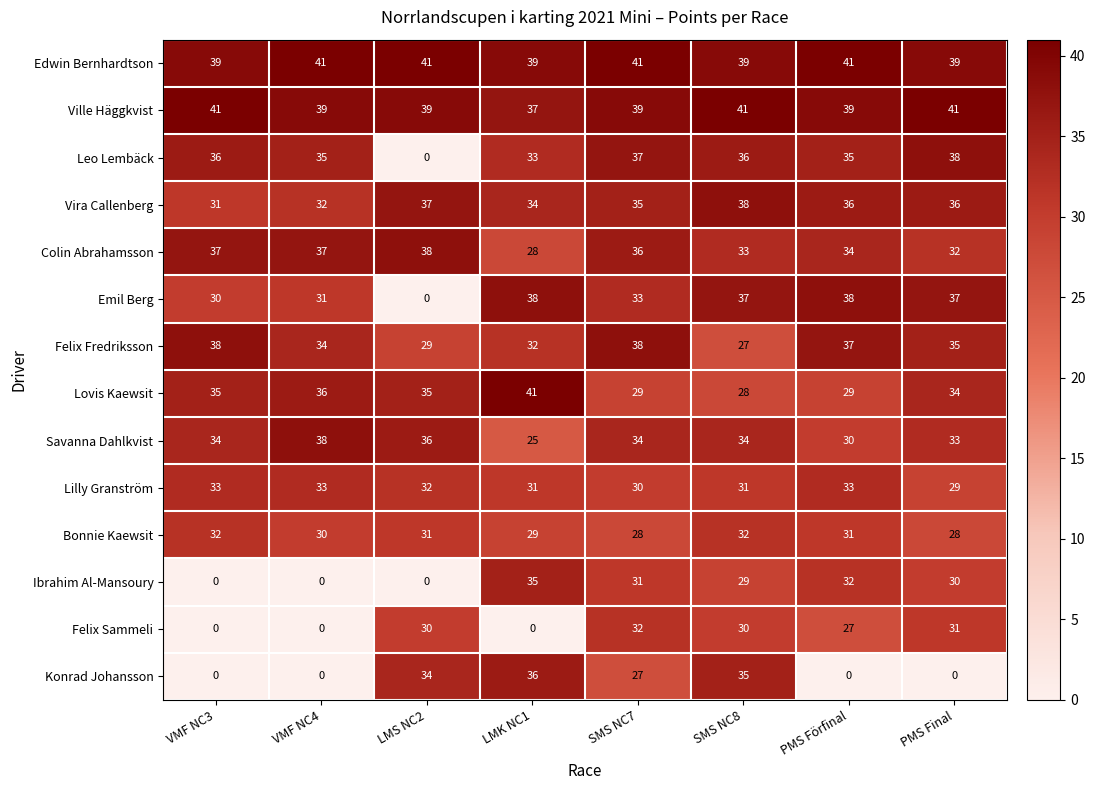

What is the average value of the Ville Häggkvist series?

40